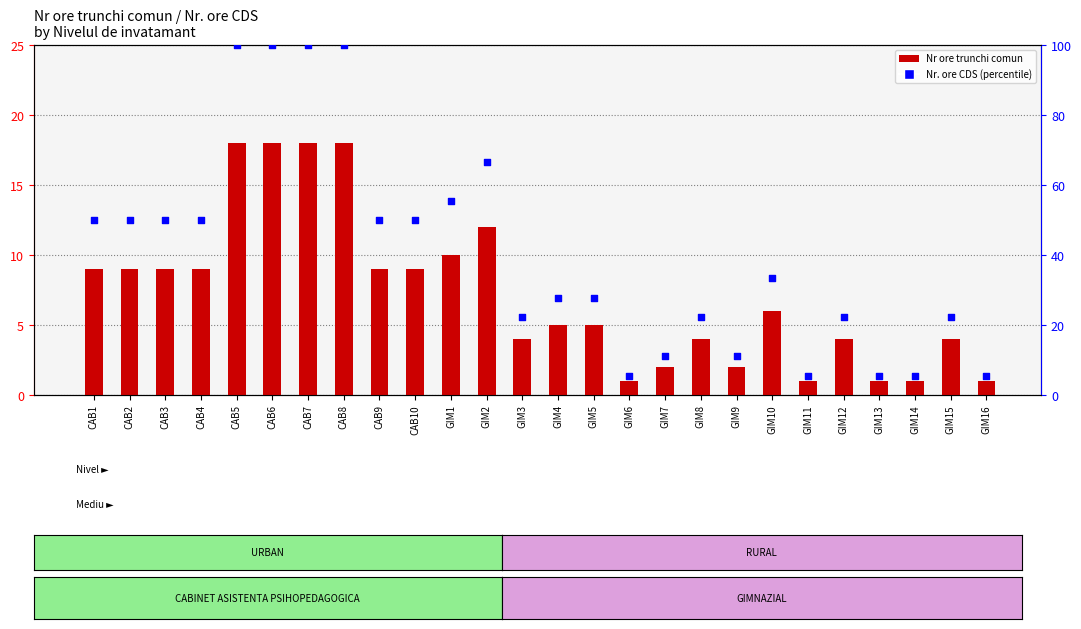

What are all the series names shown in the legend?

Nr ore trunchi comun, Nr. ore CDS (percentile)